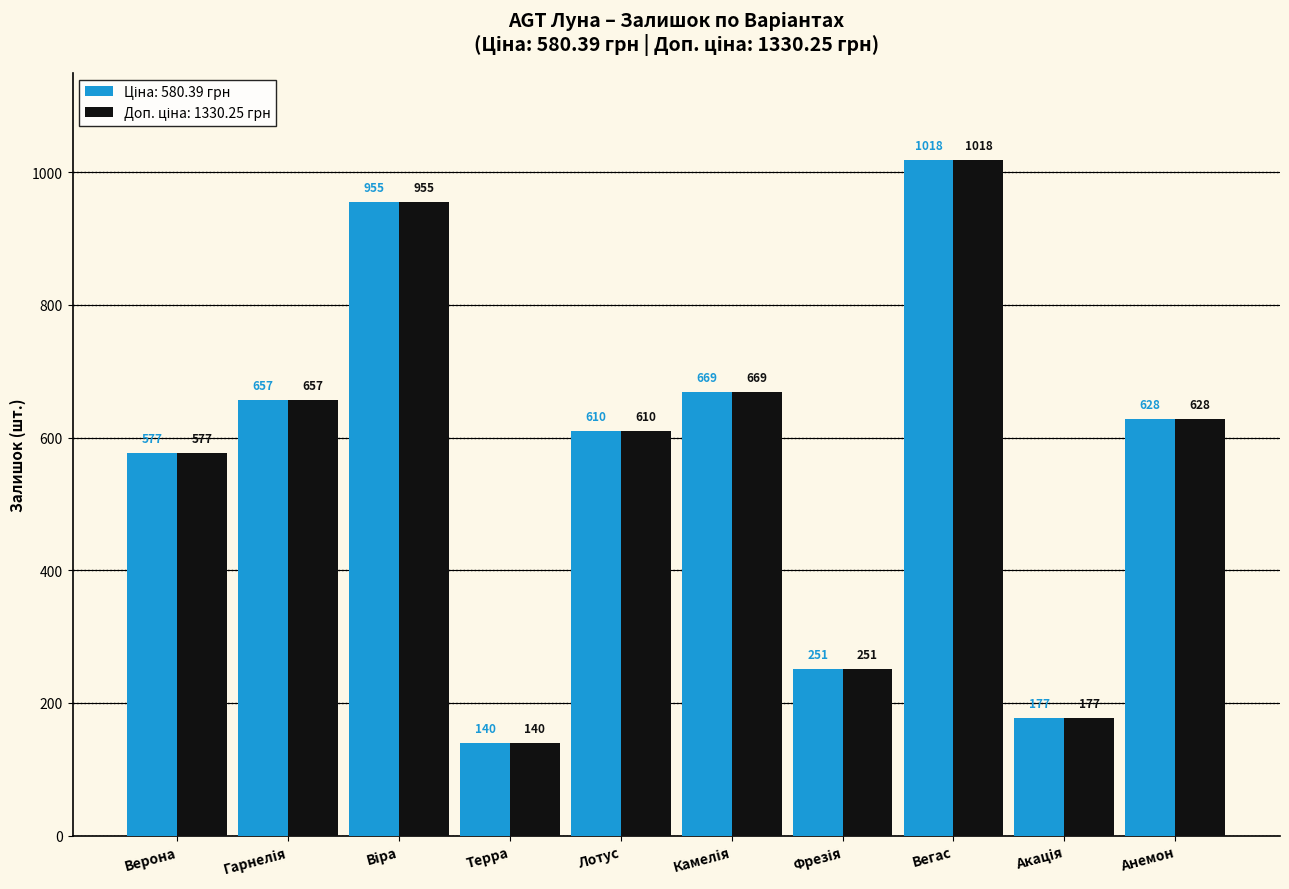

At how many categories does at least one series exceed 588?

6